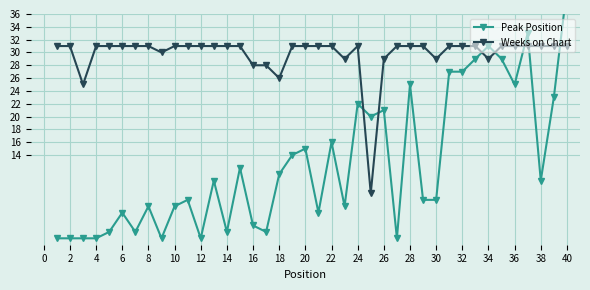

True or false: Weeks on Chart has a value of 15 at 4.

False